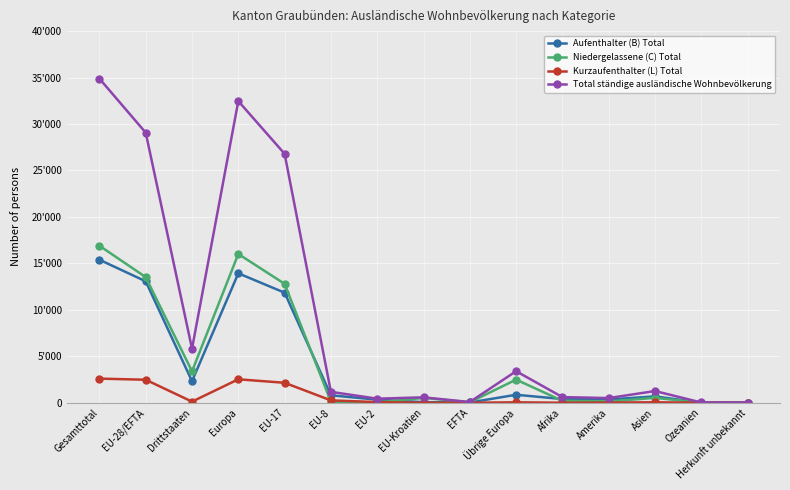

Is this an area chart (filled region under the line)?

No